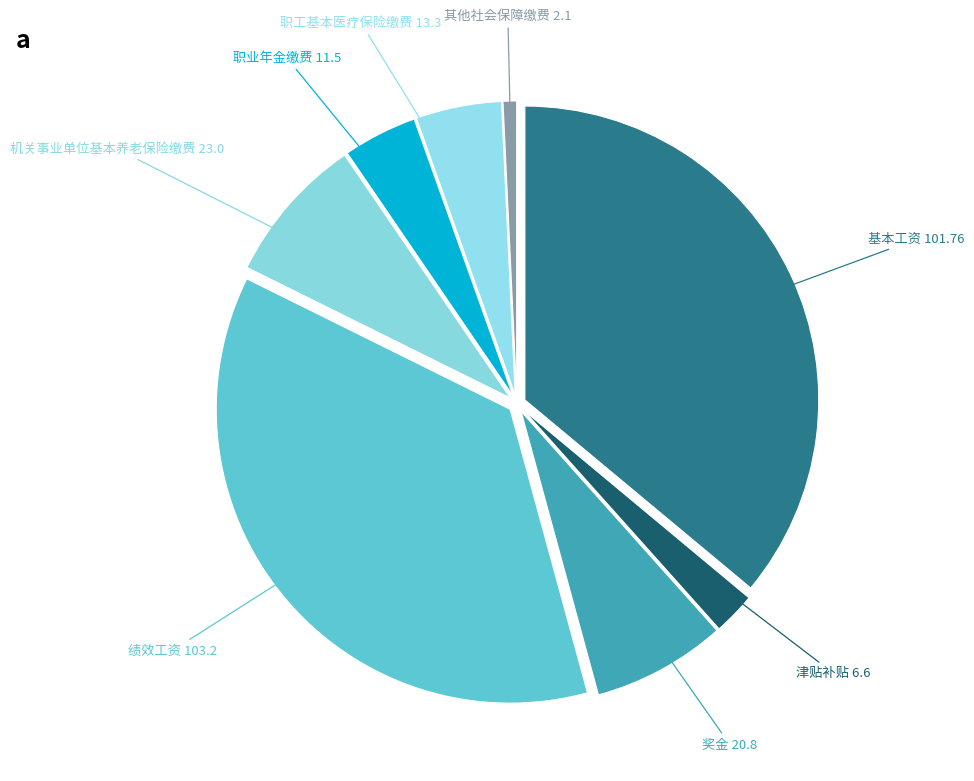

Count the number of slices in the pie.

8